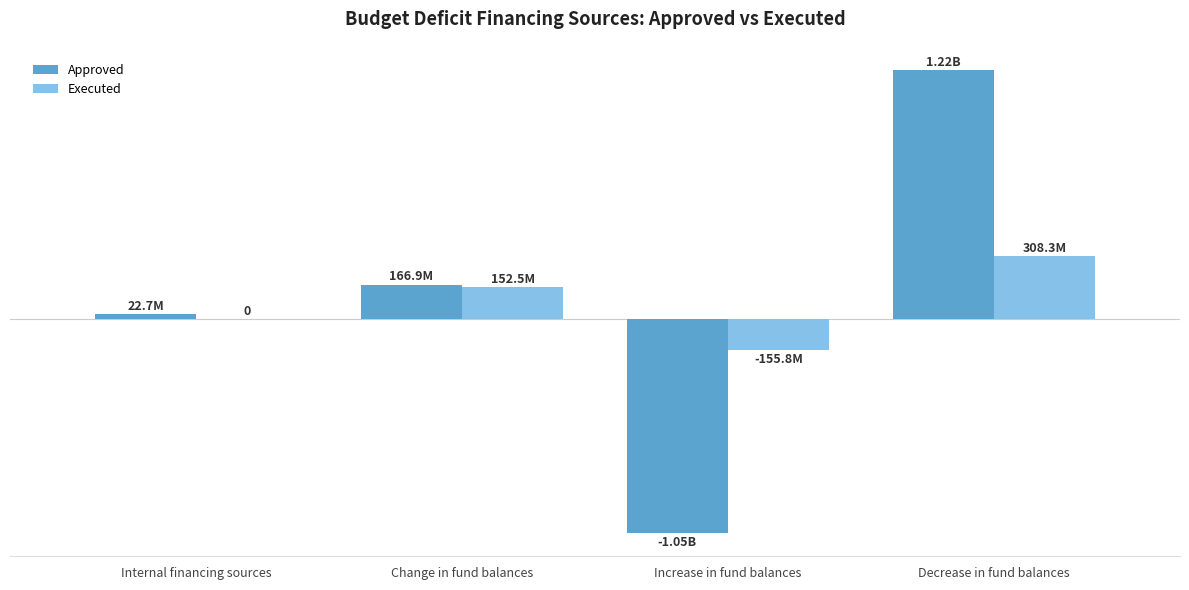

Between Change in fund balances and Increase in fund balances, which series saw the biggest shift?

Approved